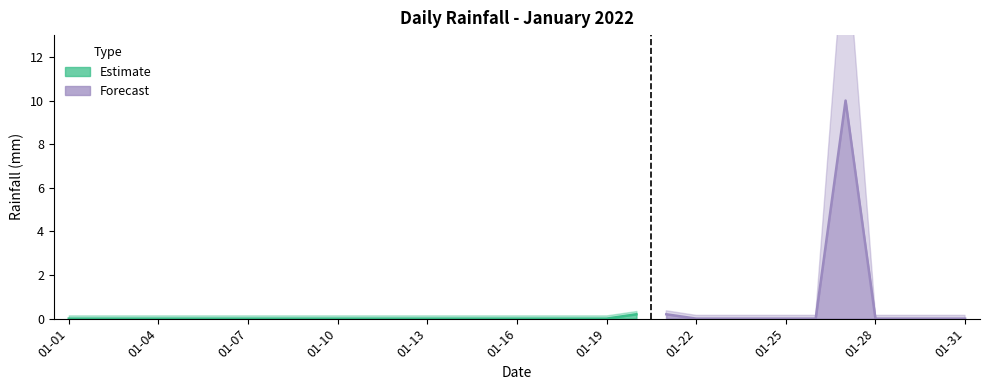

List the labels in order of value, smallest first.

2022-01-01, 2022-01-02, 2022-01-03, 2022-01-04, 2022-01-05, 2022-01-06, 2022-01-07, 2022-01-08, 2022-01-09, 2022-01-10, 2022-01-11, 2022-01-12, 2022-01-13, 2022-01-14, 2022-01-15, 2022-01-16, 2022-01-17, 2022-01-18, 2022-01-19, 2022-01-22, 2022-01-23, 2022-01-24, 2022-01-25, 2022-01-26, 2022-01-28, 2022-01-29, 2022-01-30, 2022-01-31, 2022-01-20, 2022-01-21, 2022-01-27